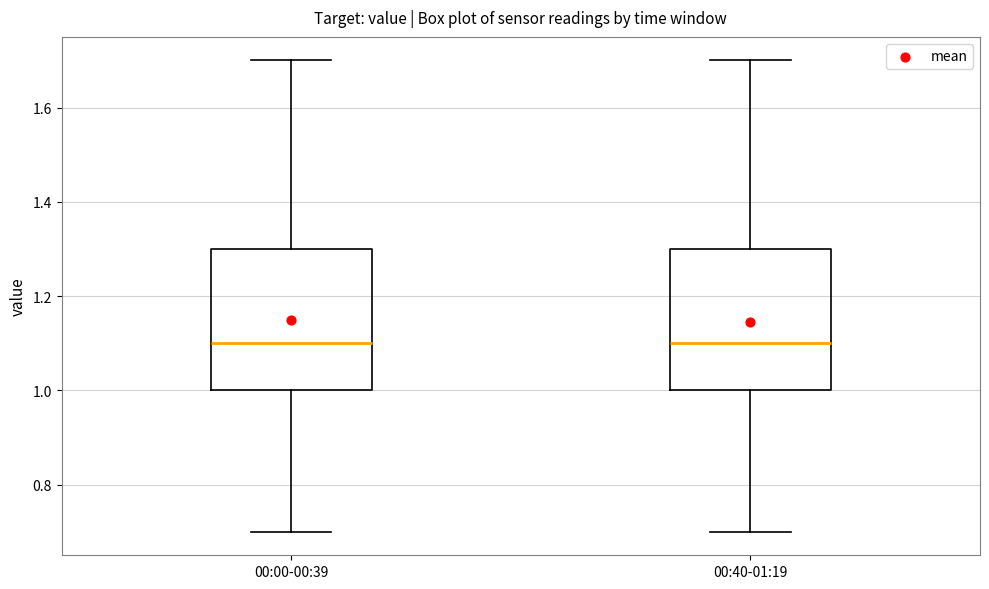

Reading left to right, transcribe this box plot: for each box, give where its median line is, the range the box spans, and where its two whiskers end, as read against the y-axis. The values are not printed on the chart, so give them approximately, as read against the axis.

00:00-00:39: median 1.1, box 1.0 to 1.3, whiskers 0.7 to 1.7
00:40-01:19: median 1.1, box 1.0 to 1.3, whiskers 0.7 to 1.7